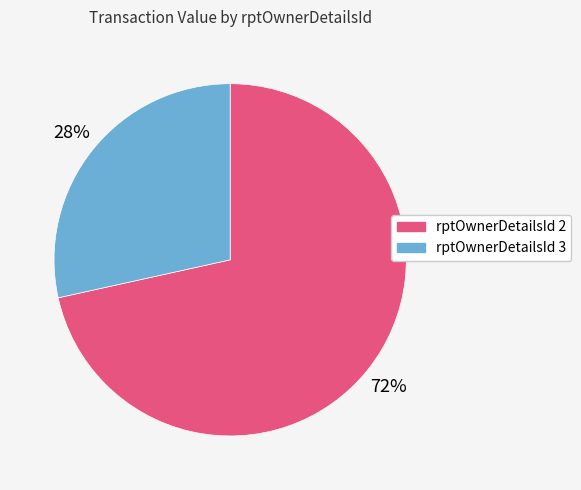

To the nearest percent, what percentage of the pie is rptOwnerDetailsId 2?

72%